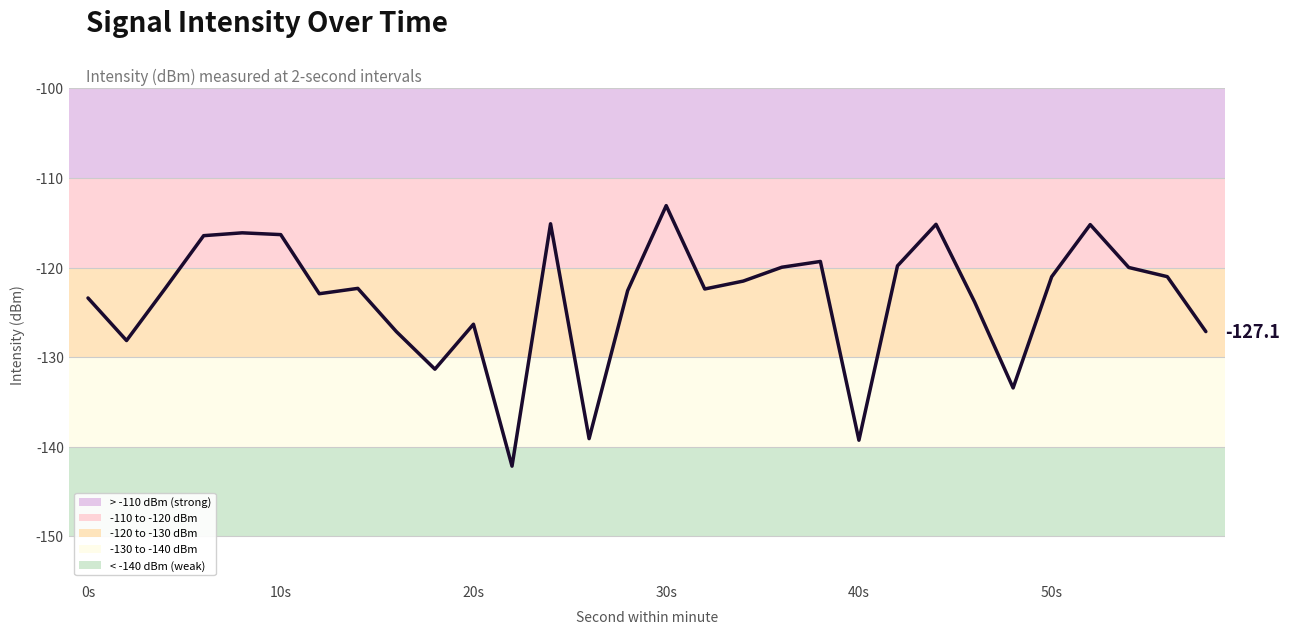

What position from the left is 50s?

26